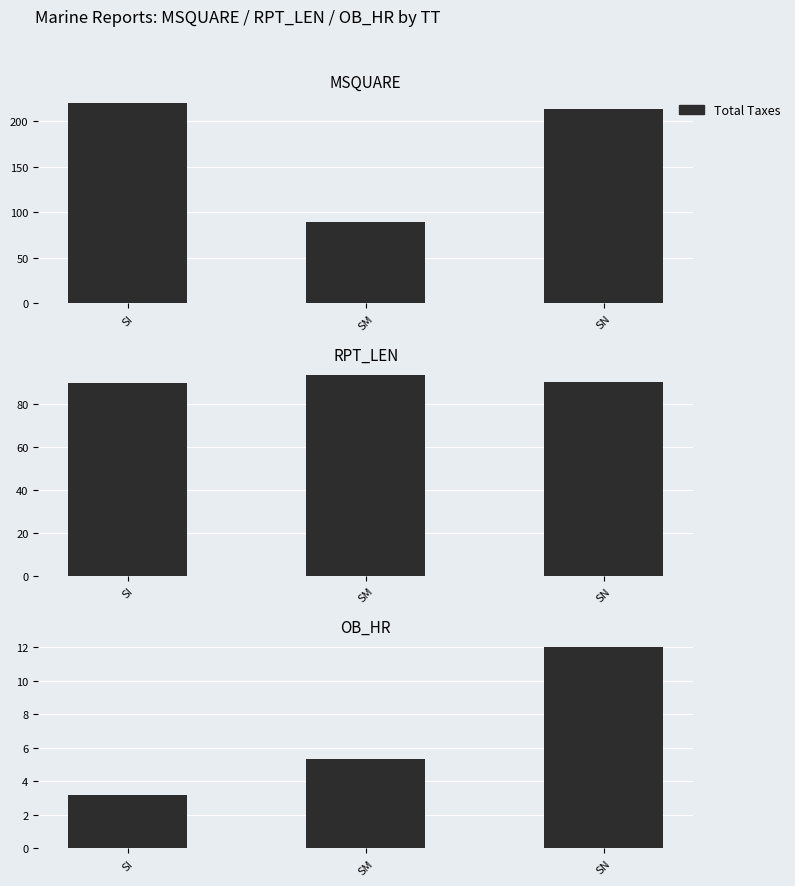

At which label is the value closest to 7?

SM